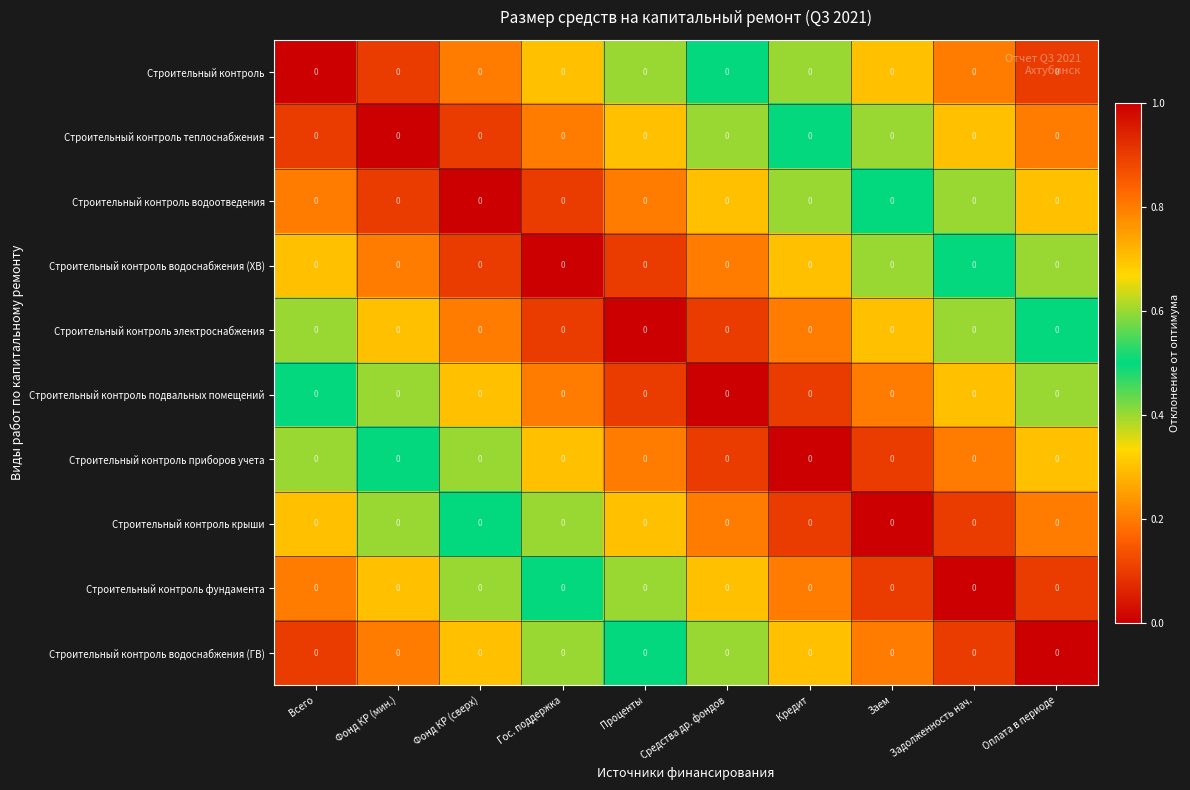

What is the difference between the Строительный контроль подвальных помещений values at Средства др. фондов and Оплата в периоде?

0.4